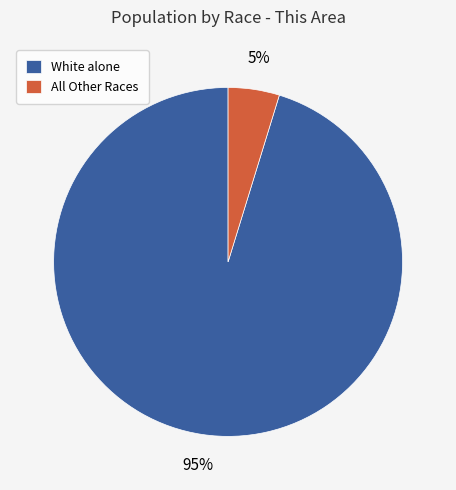

Is White alone the majority of the pie?

Yes